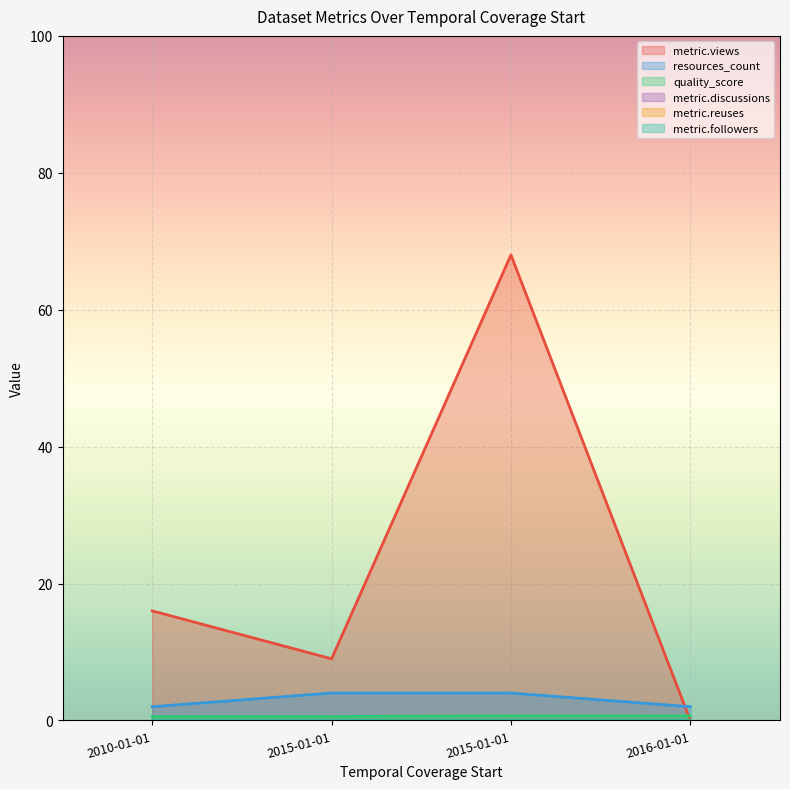

Rank the series by their maximum value, from highest to lowest.

metric.views, resources_count, quality_score, metric.discussions, metric.reuses, metric.followers